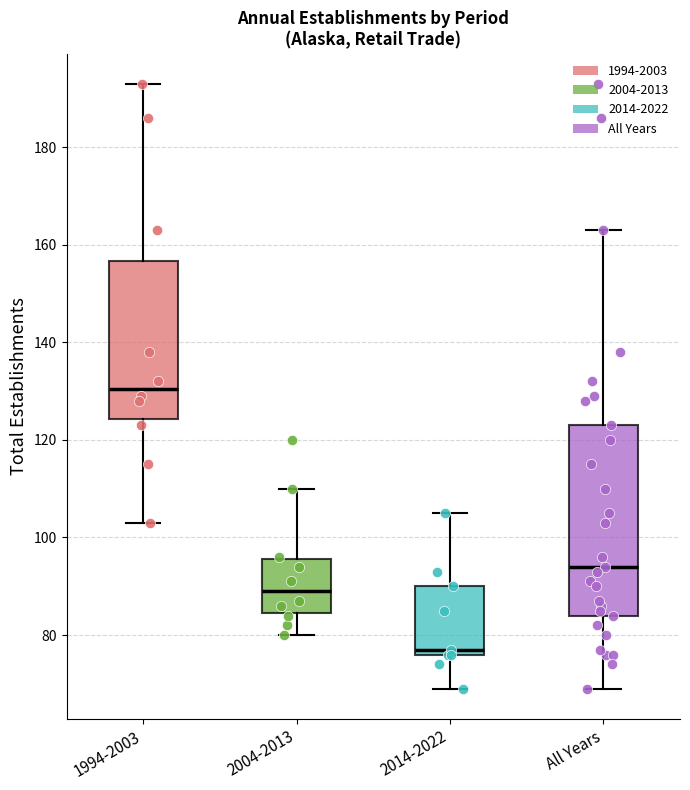

Which box is the tallest, from its lower edge to its upper edge?

All Years